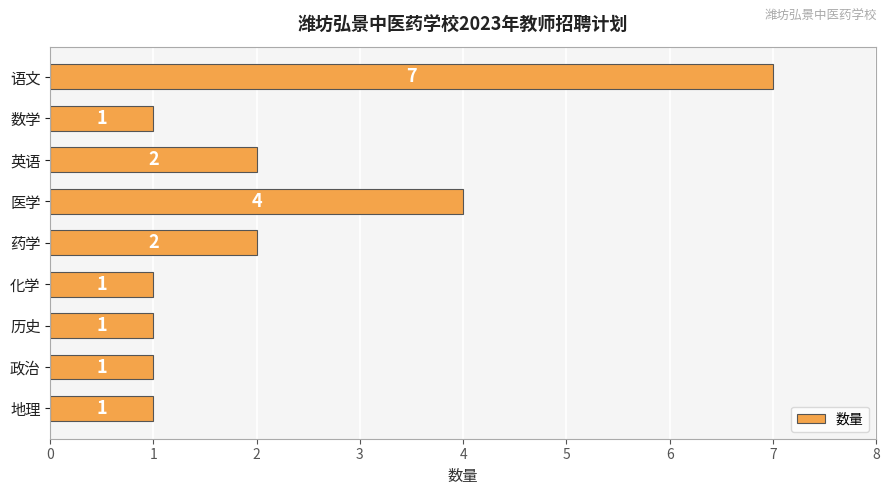

Are the bars horizontal?

Yes